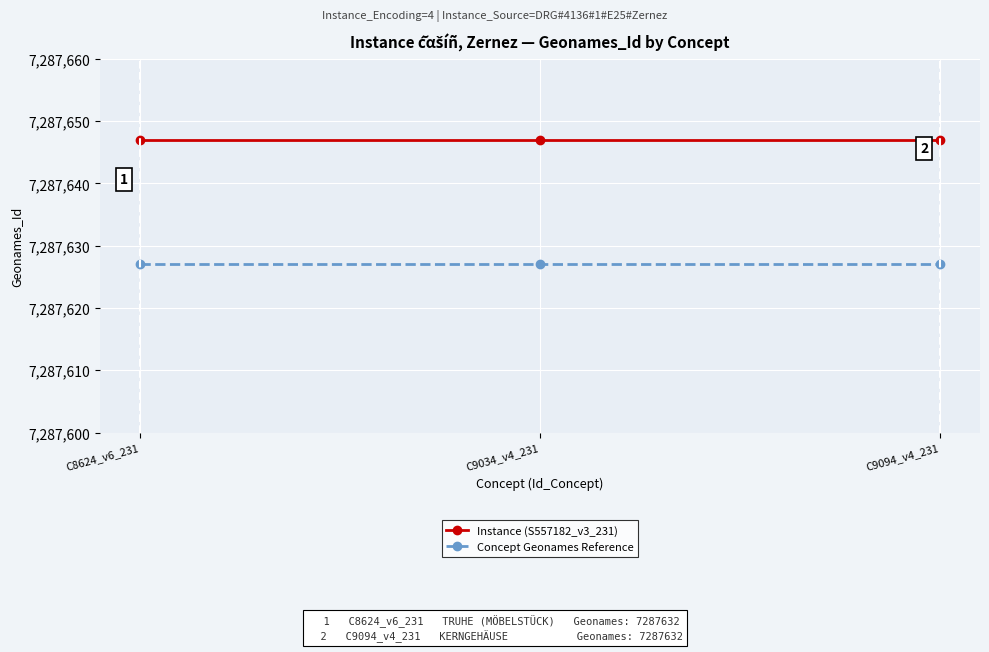

Is this an area chart (filled region under the line)?

No